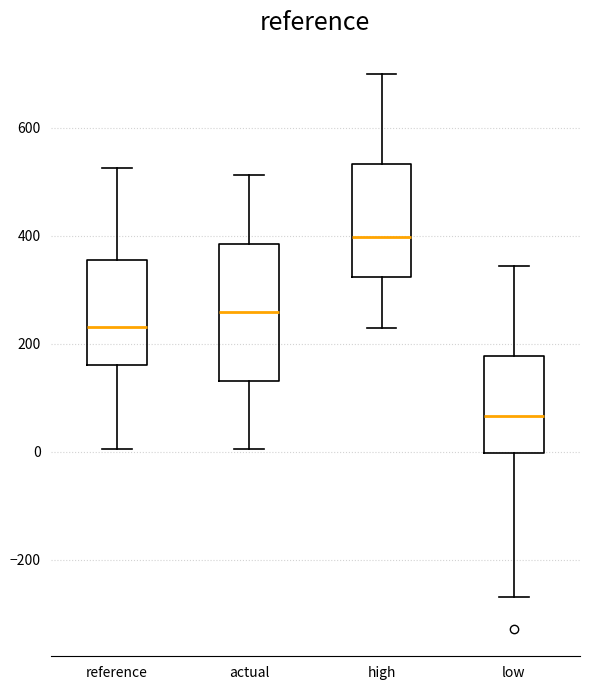

Which box is the tallest, from its lower edge to its upper edge?

actual